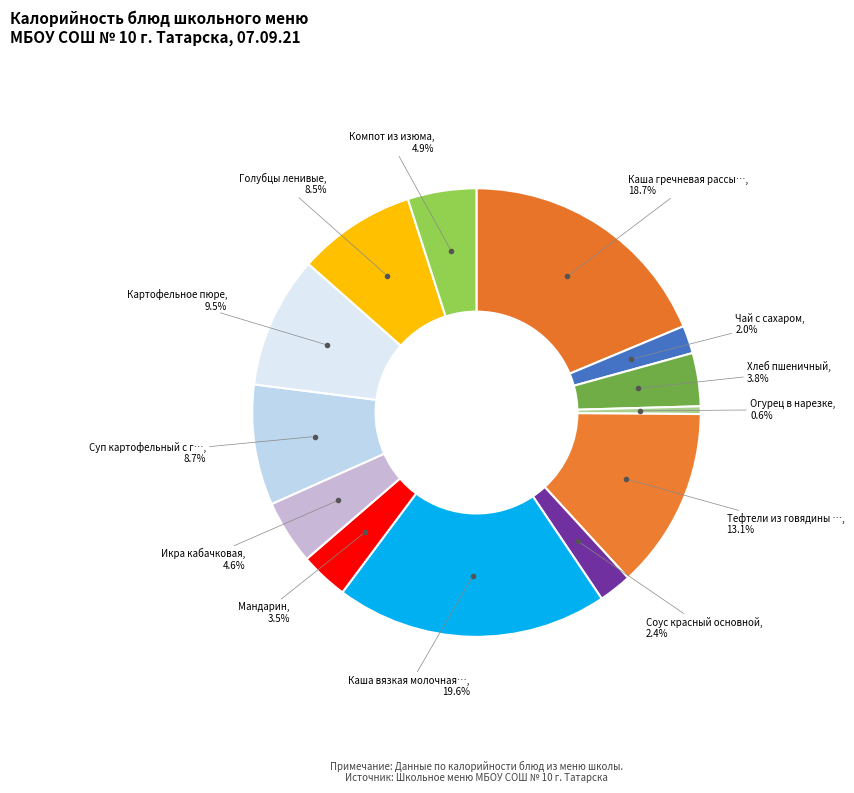

Count the number of slices in the pie.

13